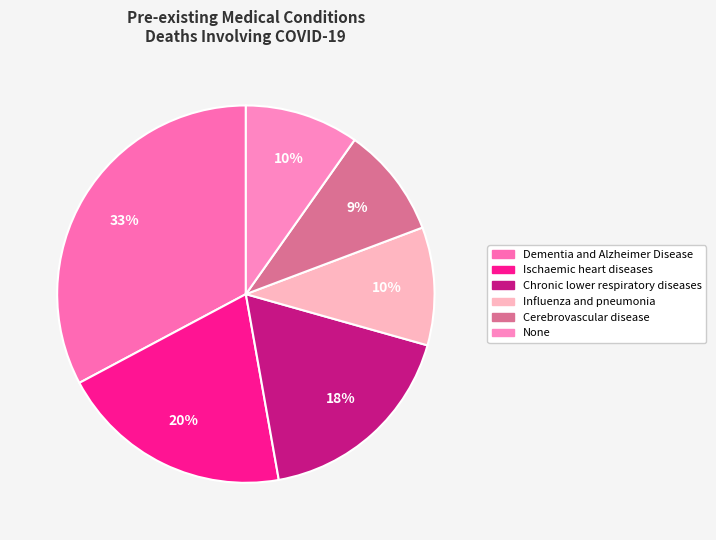

Does Dementia and Alzheimer Disease represent more than half of the total?

No